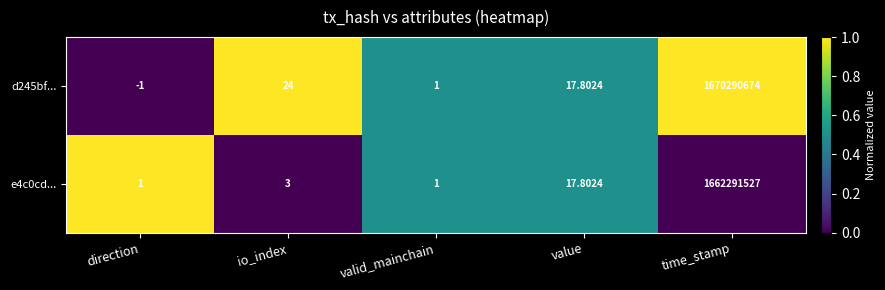

What is the greatest value displayed?

1670290674.0